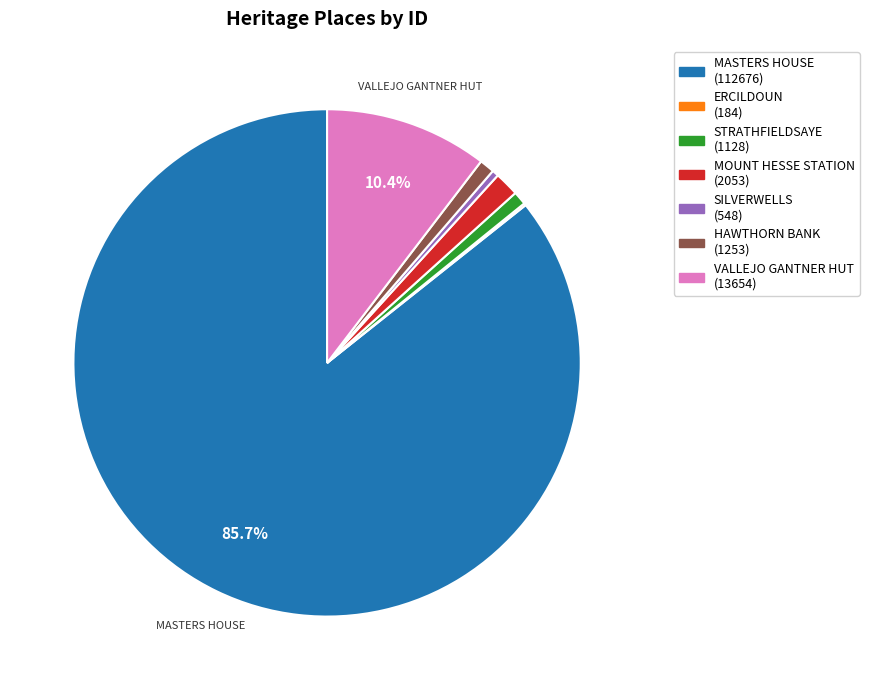

Which slice is the smallest?

ERCILDOUN